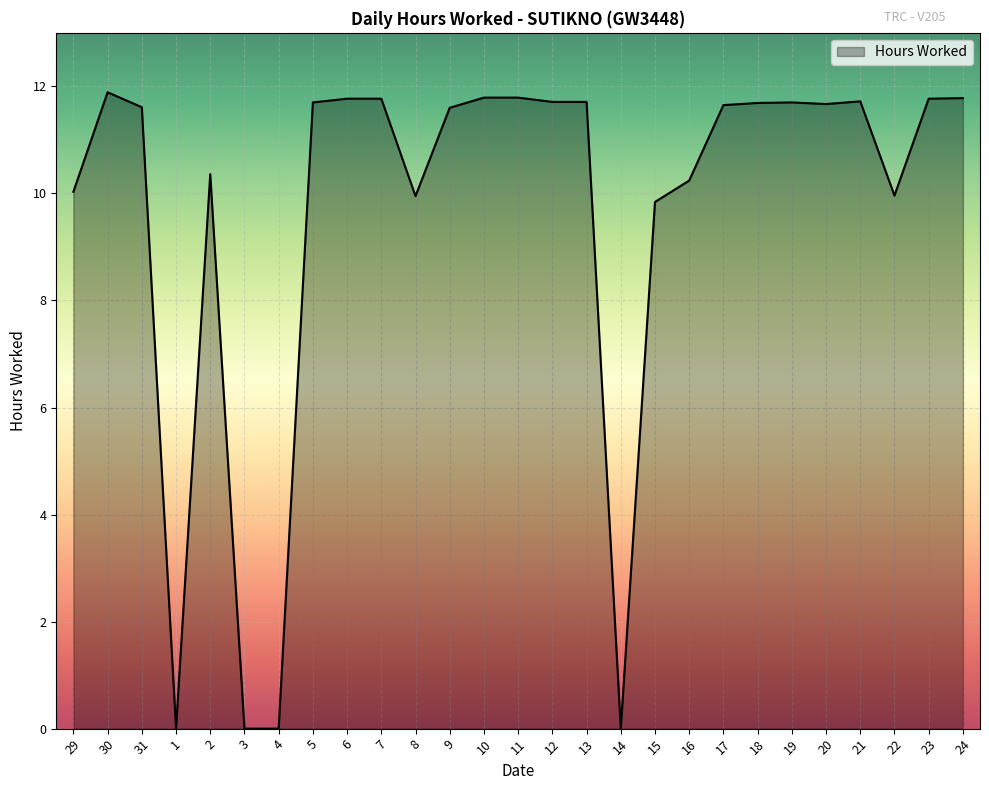

Read the value at 7.

11.8